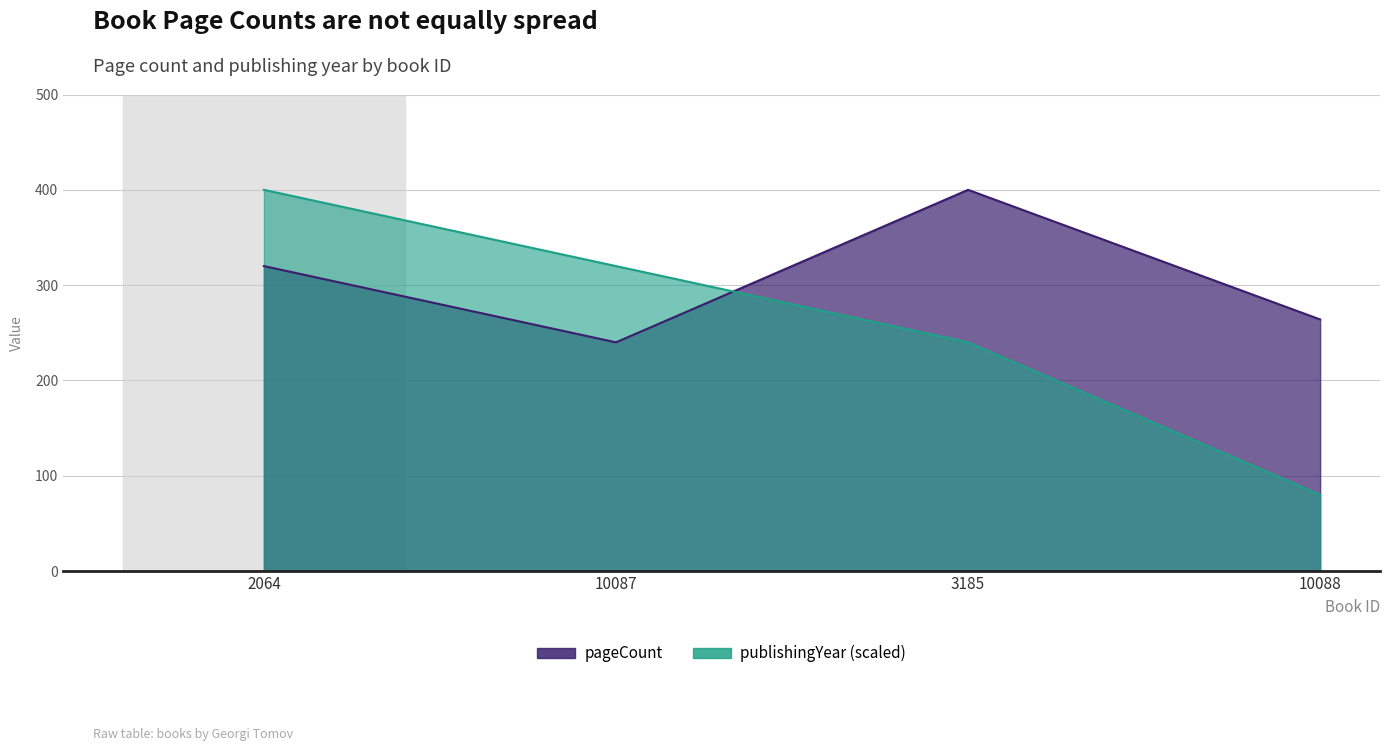

Reading left to right, what are all the values shown in this chart?

pageCount: 2064=320	10087=240	3185=400	10088=264
publishingYear: 2064=400	10087=320	3185=240	10088=80